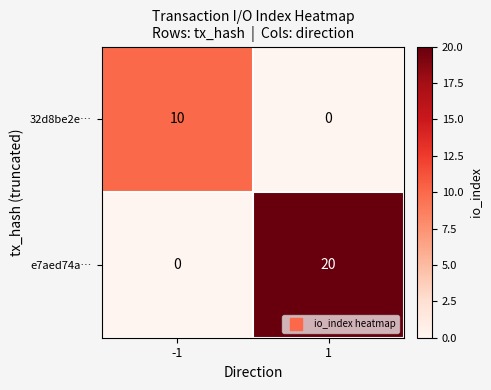

Is it true that e7aed74a… equals 9 at -1?

False